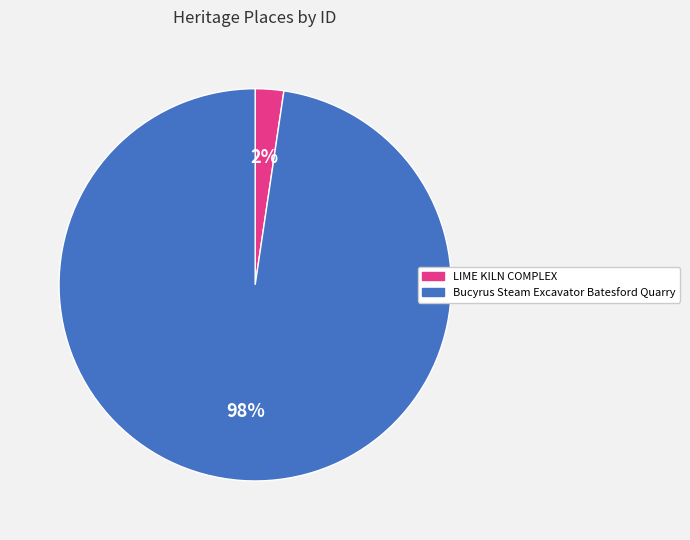

To the nearest percent, what is the average slice percentage?

50%